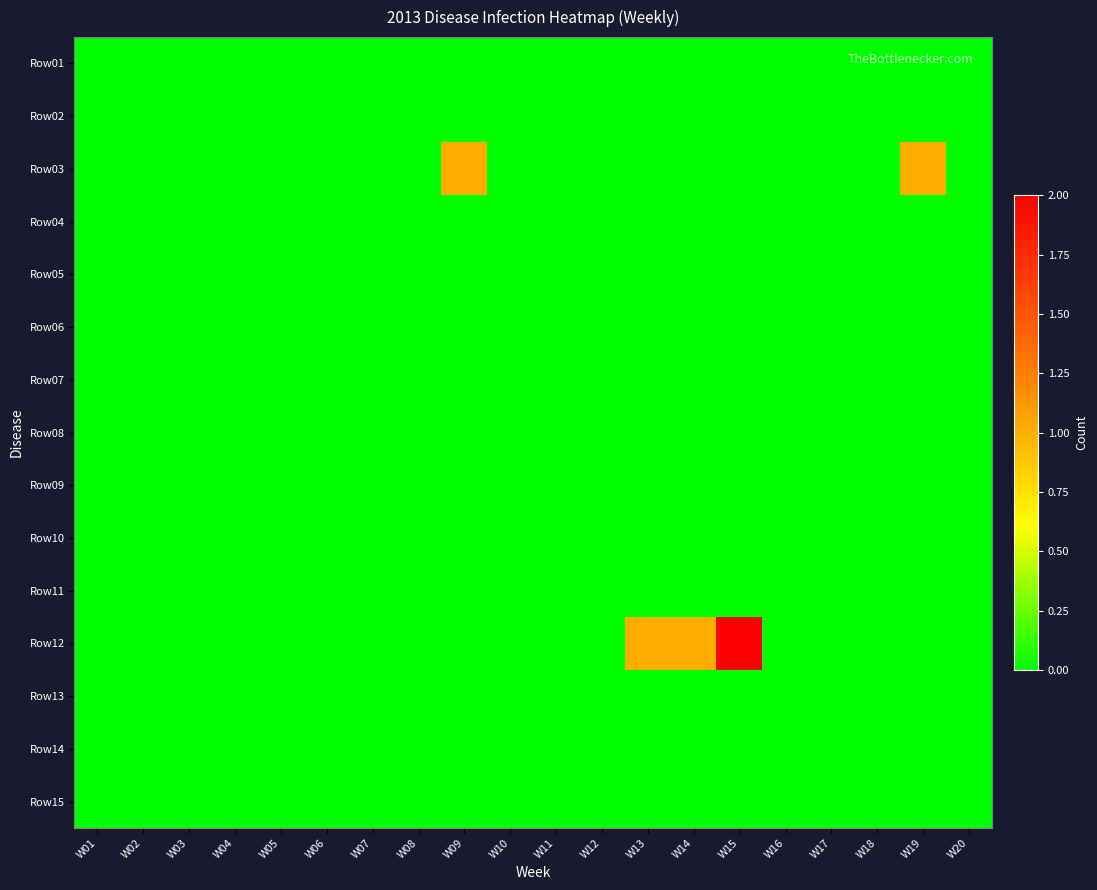

Count the number of data series in this chart.

15